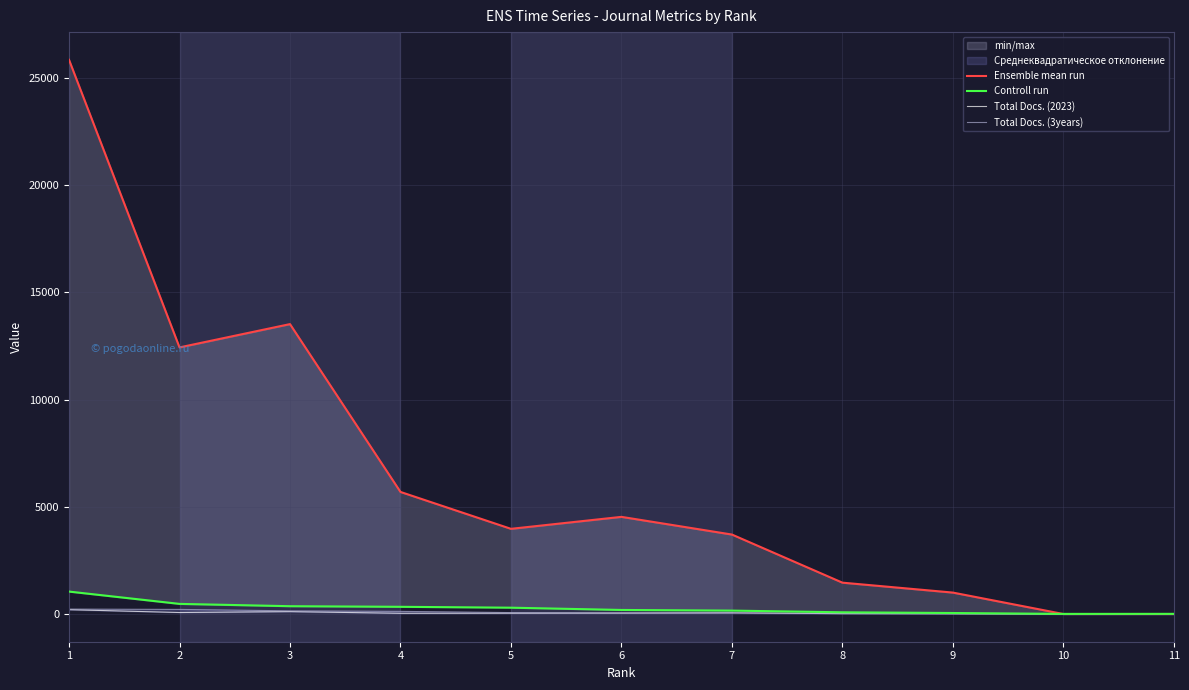

Which has a higher value, 5 or 4?

4